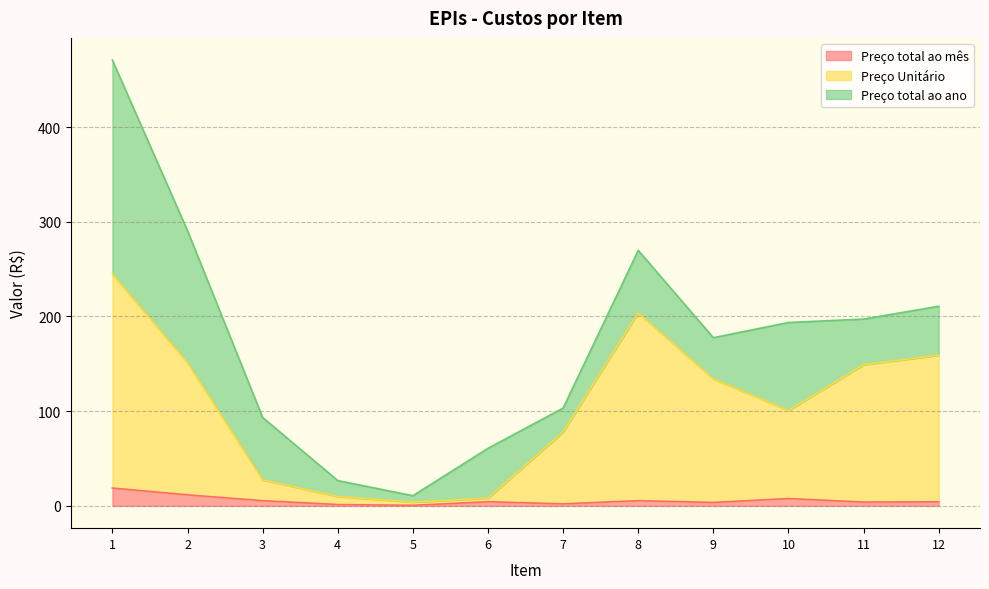

What is the sum of the Preço Unitário values at 8 and 3?

231.2